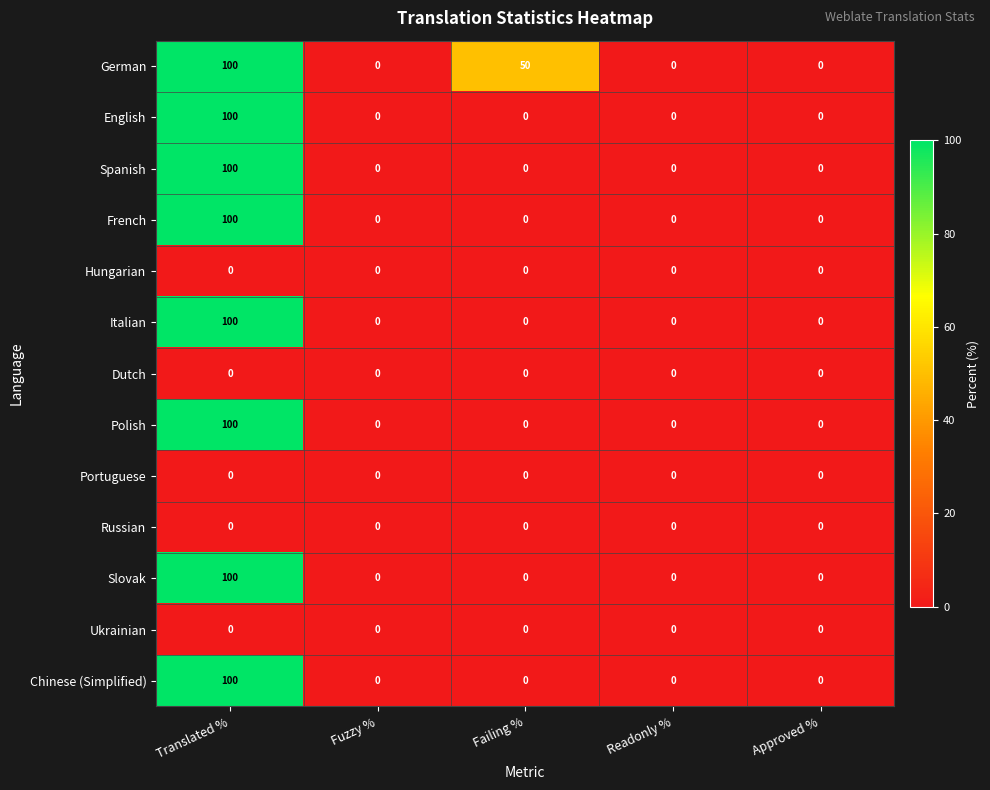

At which category is the sum across all series the highest?

Translated %